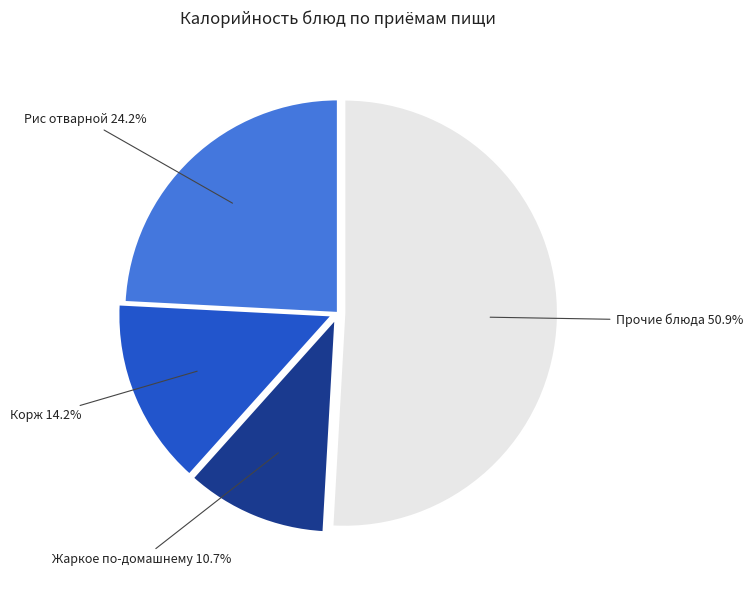

Is there any slice that represents more than half of the pie?

Yes